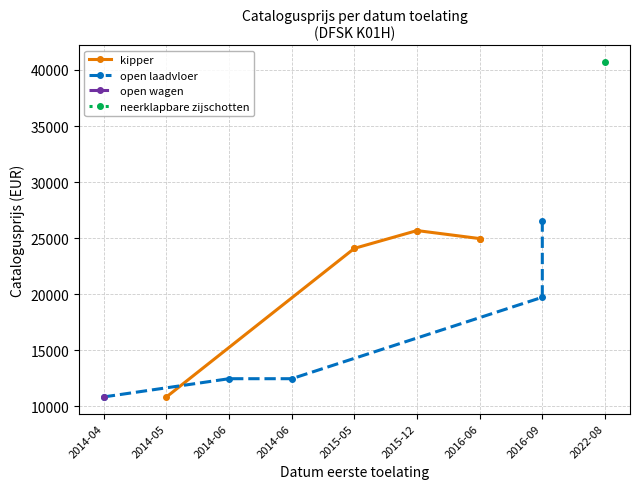

What is the difference between the maximum and second lowest values?

29886